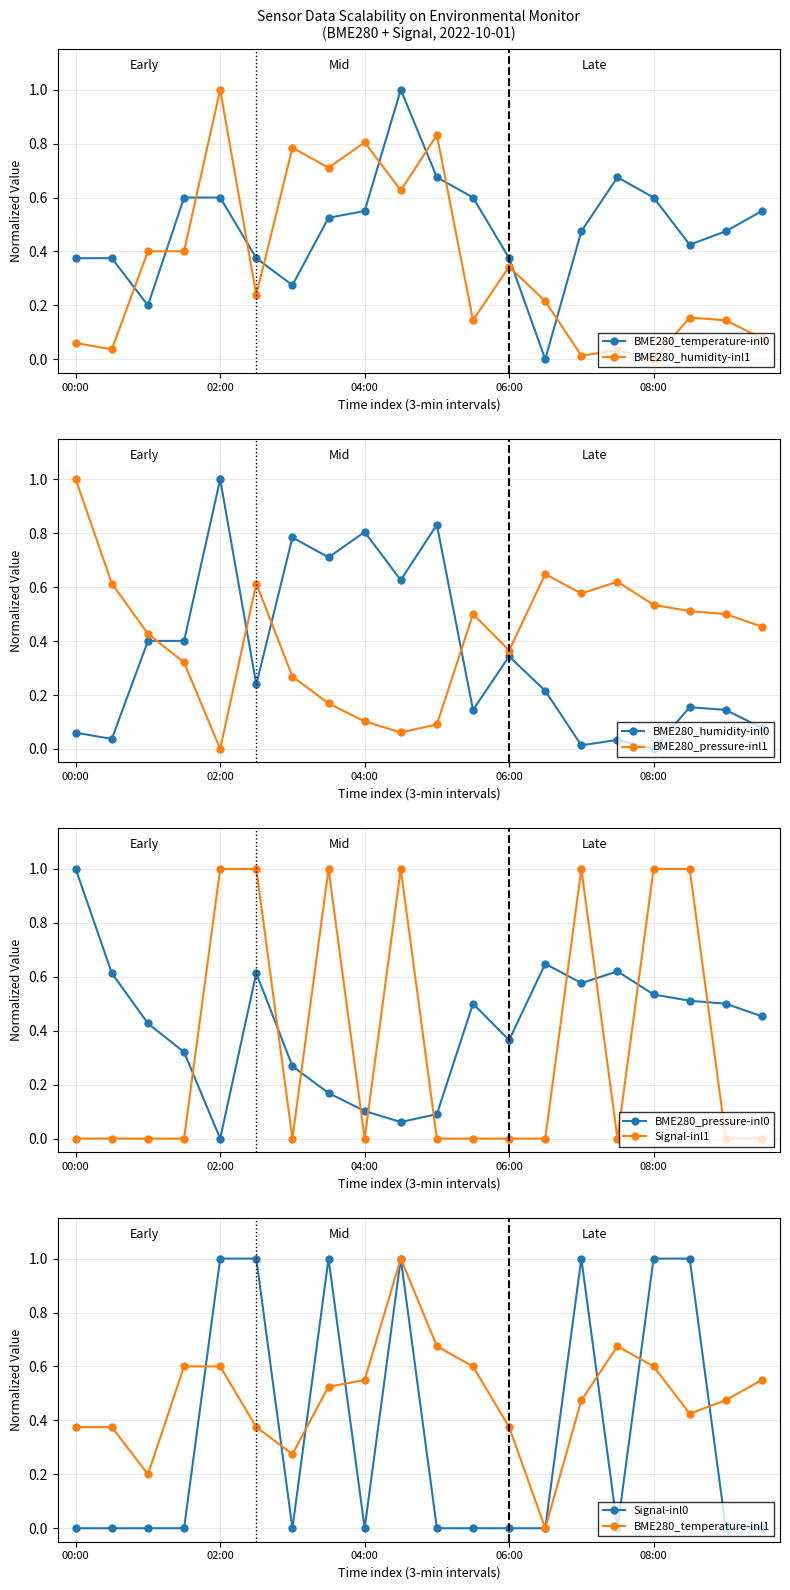

At which category does the chart reach its minimum across all series?

06:30